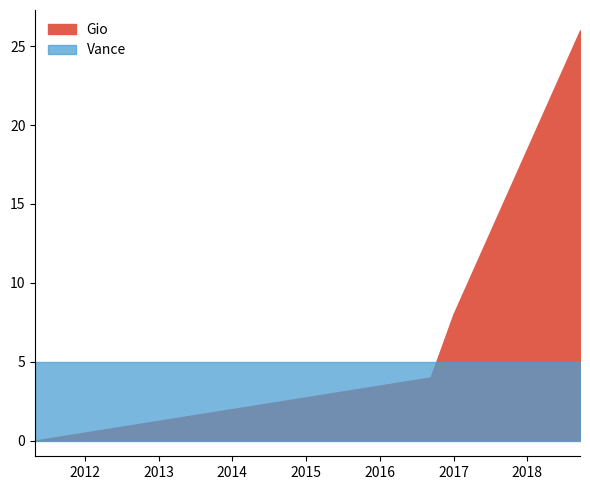

Where is Gio nearest to the value 13?

2016-12-31